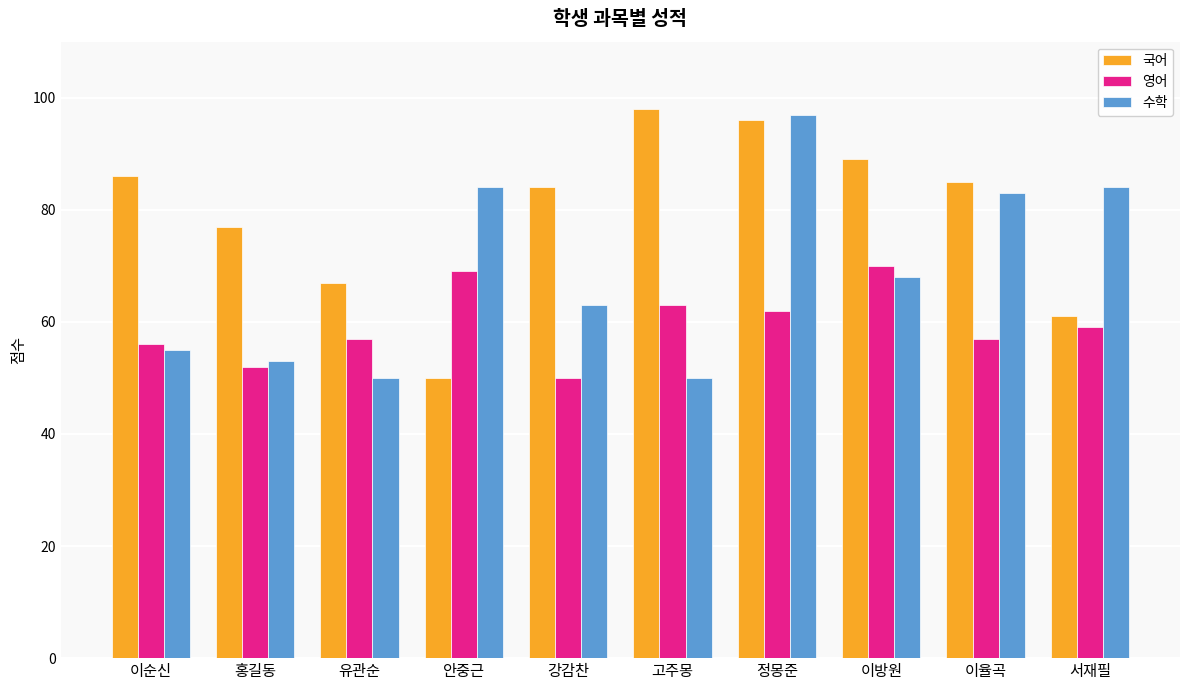

Rank the series by their average value, from lowest to highest.

영어, 수학, 국어